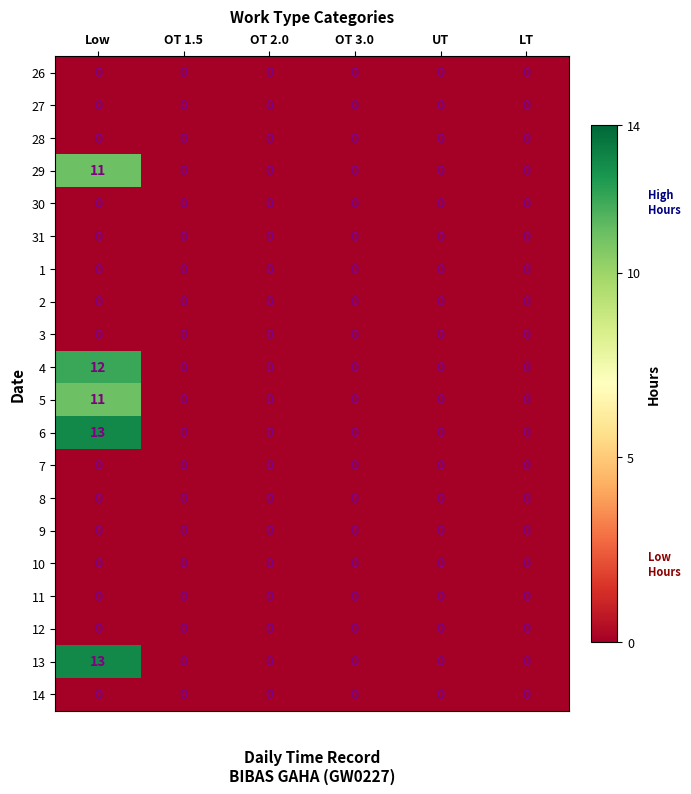

Count the number of data series in this chart.

20